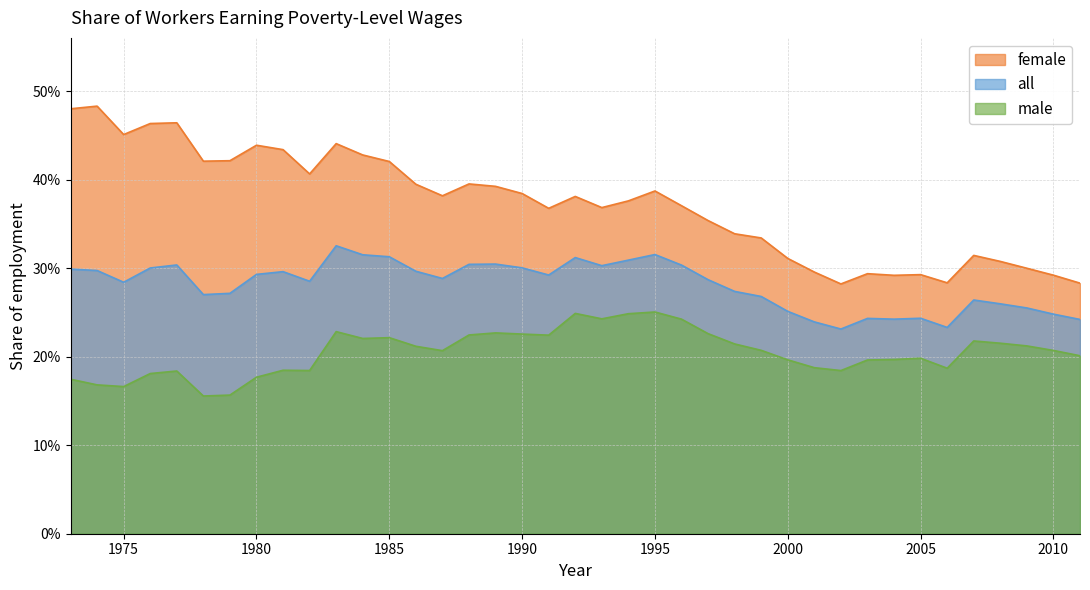

Which series changed the most between 1976 and 1999?

female